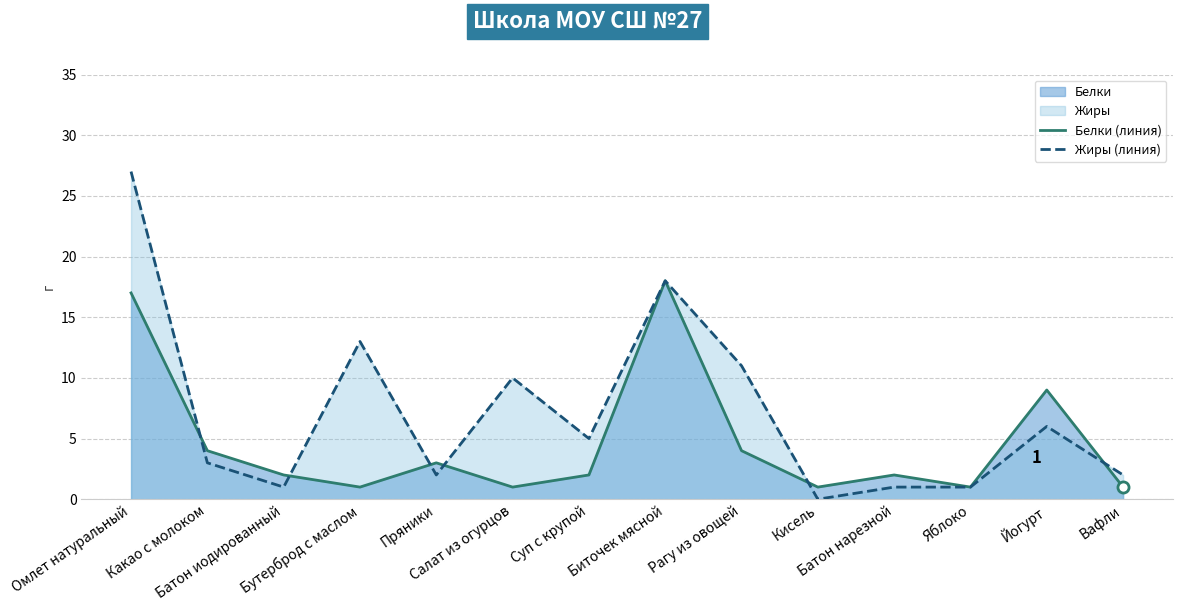

At which category is the sum across all series the highest?

Омлет натуральный